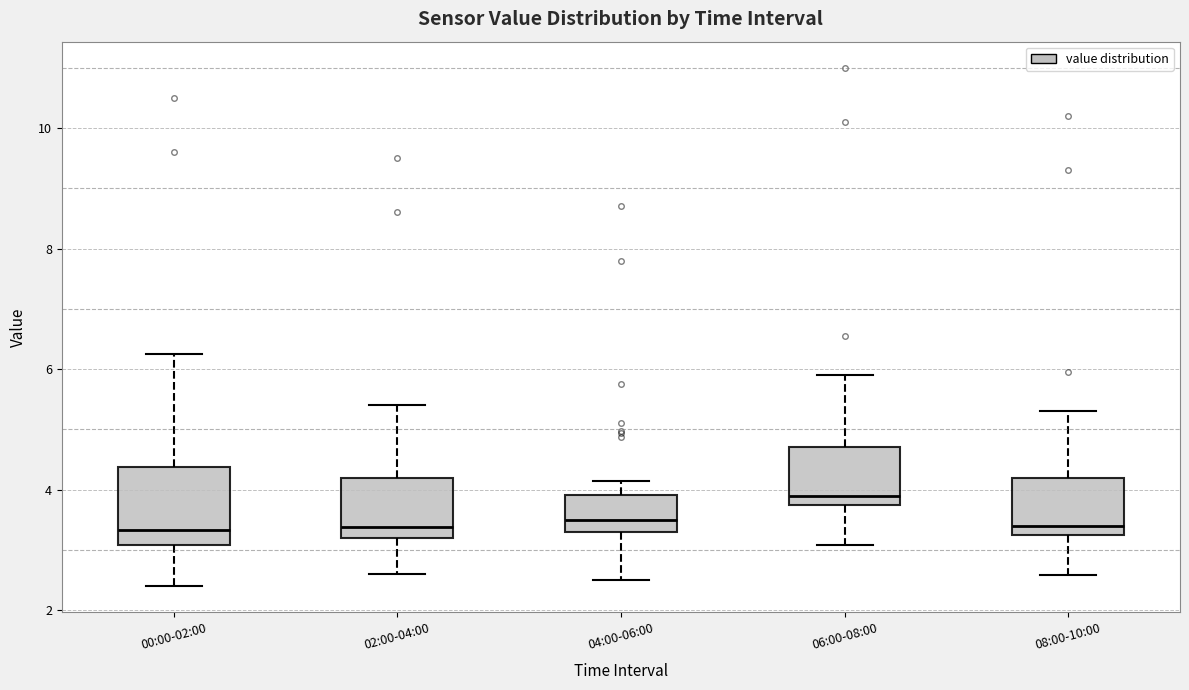

Comparing the boxes themselves (not the whiskers), which one is the tallest?

00:00-02:00